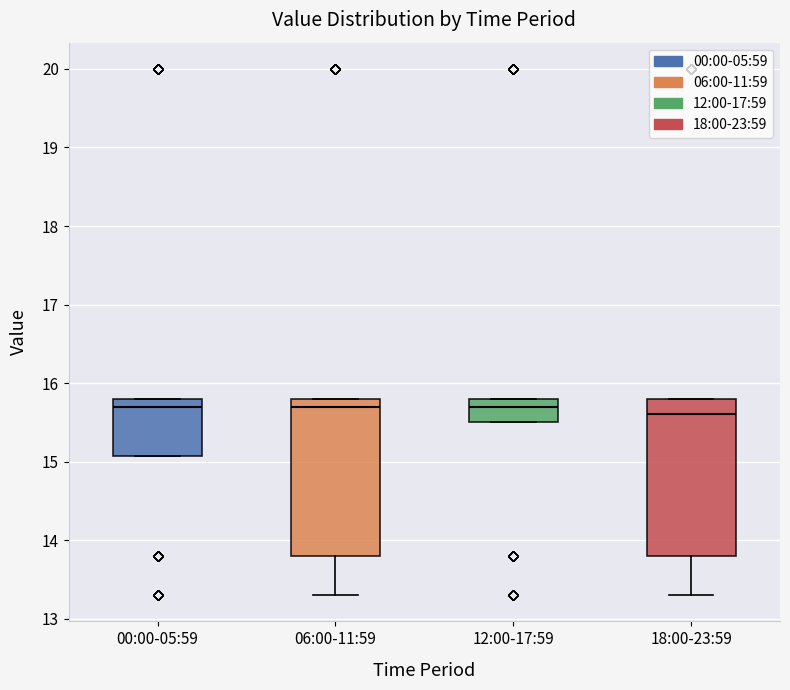

Reading left to right, transcribe this box plot: for each box, give where its median line is, the range the box spans, and where its two whiskers end, as read against the y-axis. The values are not printed on the chart, so give them approximately, as read against the axis.

00:00-05:59: median 15.7, box 15.1 to 15.8, whiskers 15.1 to 15.8
06:00-11:59: median 15.7, box 13.8 to 15.8, whiskers 13.3 to 15.8
12:00-17:59: median 15.7, box 15.5 to 15.8, whiskers 15.5 to 15.8
18:00-23:59: median 15.6, box 13.8 to 15.8, whiskers 13.3 to 15.8